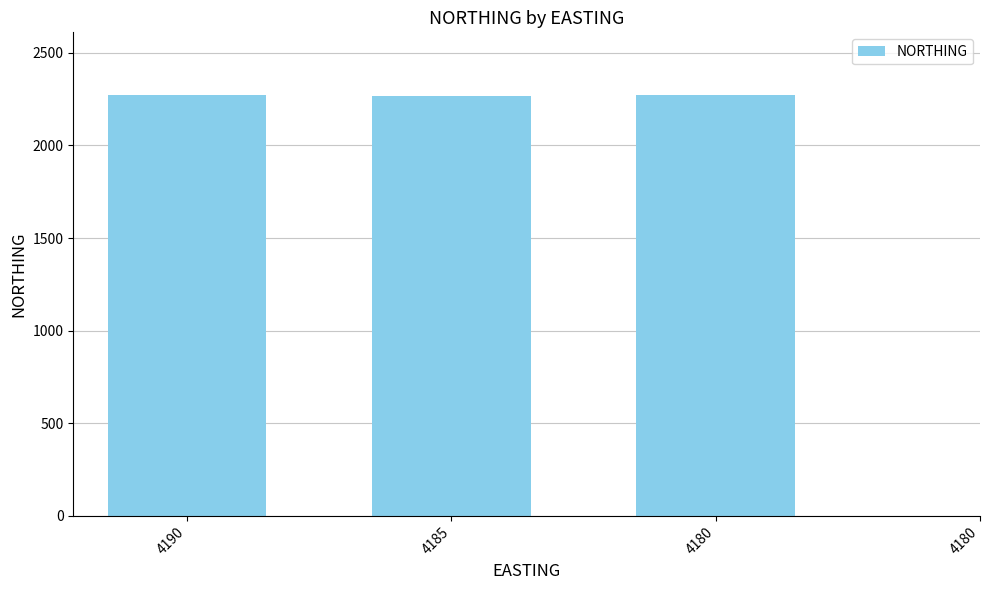

Rank the categories by value from lowest to highest.

4180, 4185, 4190, 4180